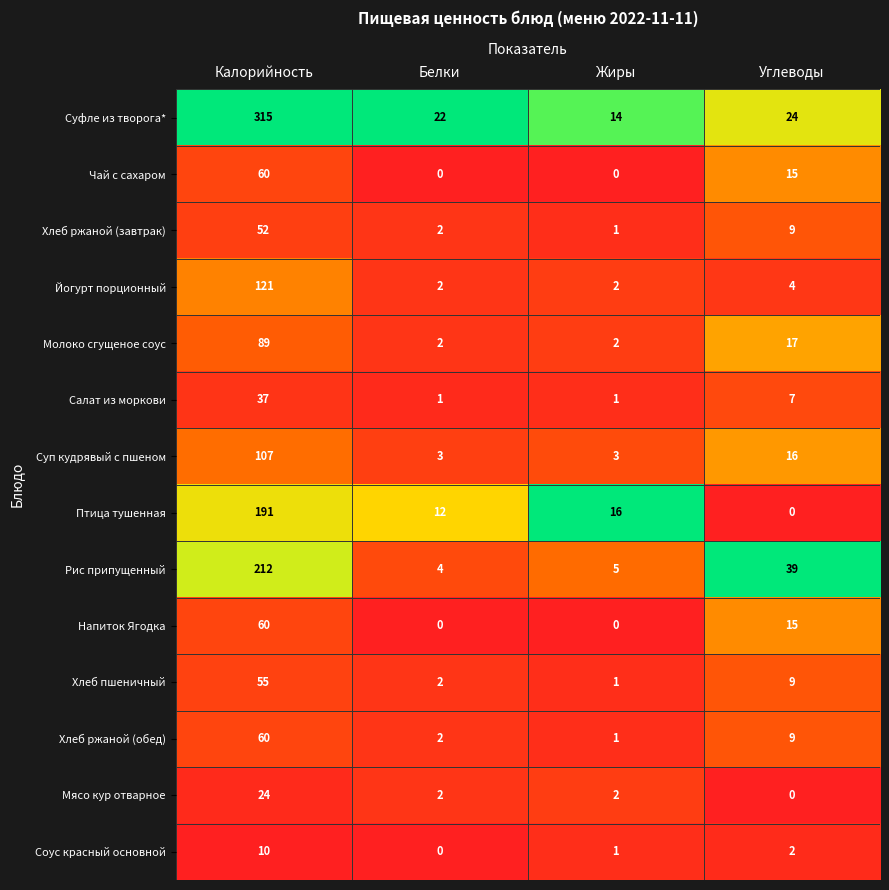

Which category has the highest value in the Мясо кур отварное series?

Калорийность